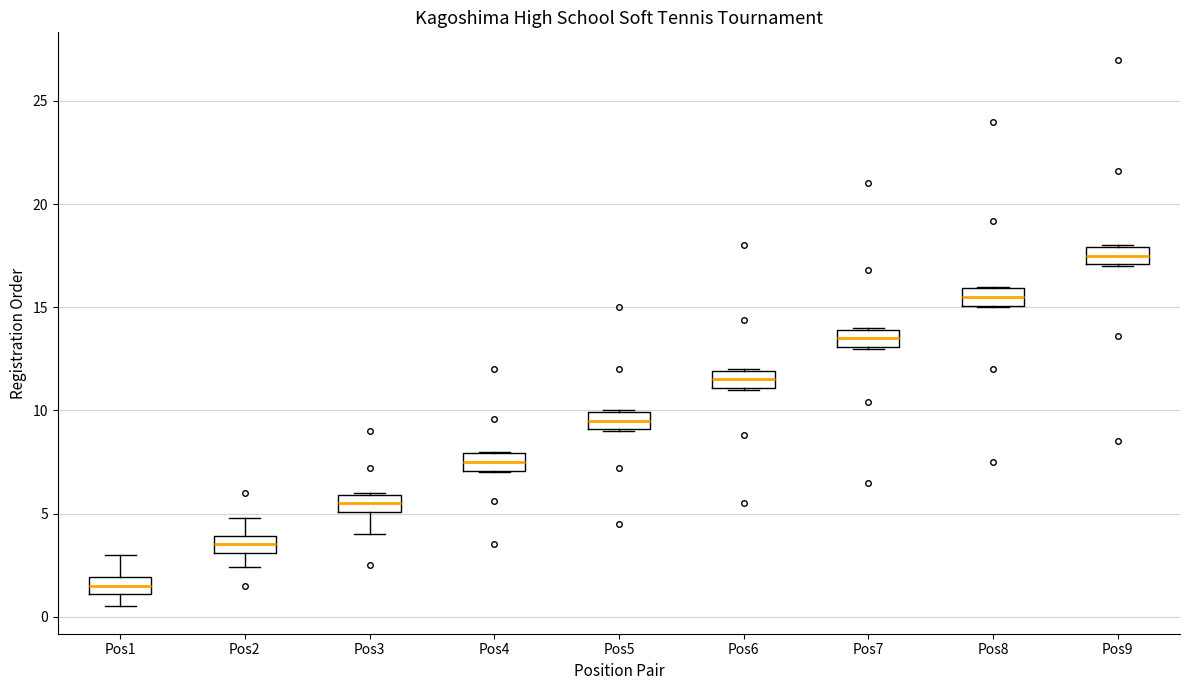

Reading left to right, read every box against the y-axis: the position of its median line, the range the box covers, and the ends of its whiskers. The values are not printed on the chart, so give them approximately, as read against the axis.

Pos1: median 1.5, box 1.0 to 2.0, whiskers 0.5 to 3.0
Pos2: median 3.5, box 3.0 to 4.0, whiskers 2.5 to 5.0
Pos3: median 5.5, box 5.0 to 6.0, whiskers 4.0 to 6.0
Pos4: median 7.5, box 7.0 to 8.0, whiskers 7.0 to 8.0
Pos5: median 9.5, box 9.0 to 10.0, whiskers 9.0 to 10.0
Pos6: median 11.5, box 11.0 to 12.0, whiskers 11.0 to 12.0
Pos7: median 13.5, box 13.0 to 14.0, whiskers 13.0 to 14.0
Pos8: median 15.5, box 15.0 to 16.0, whiskers 15.0 to 16.0
Pos9: median 17.5, box 17.0 to 18.0, whiskers 17.0 to 18.0